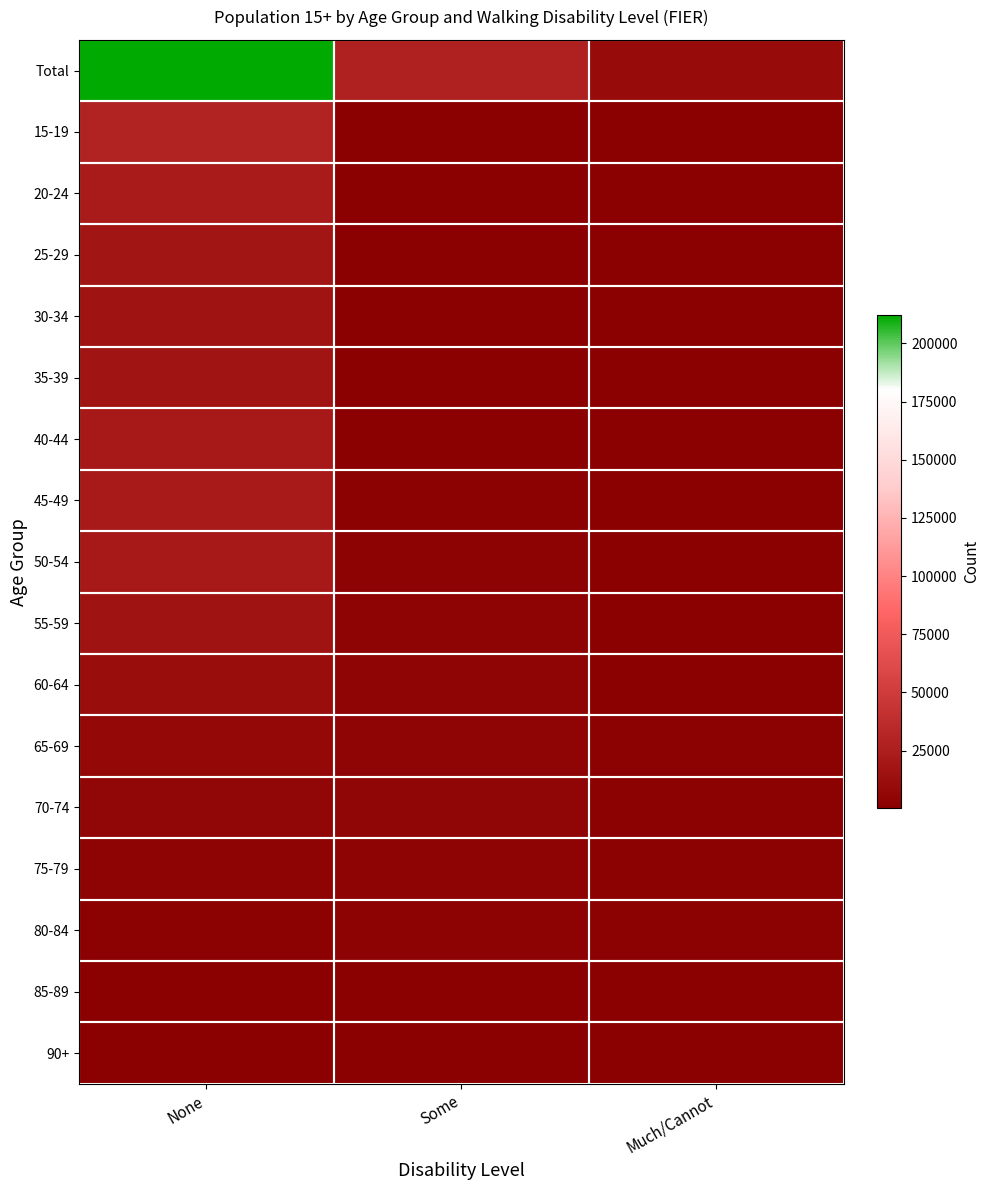

At how many categories does at least one series exceed 128550?

1